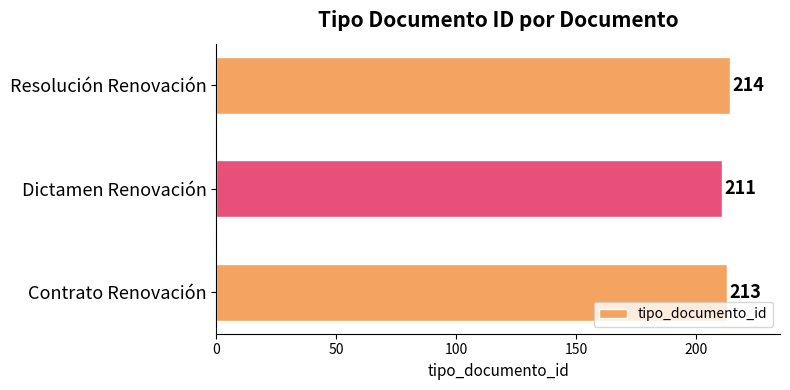

Count the number of categories in the chart.

3